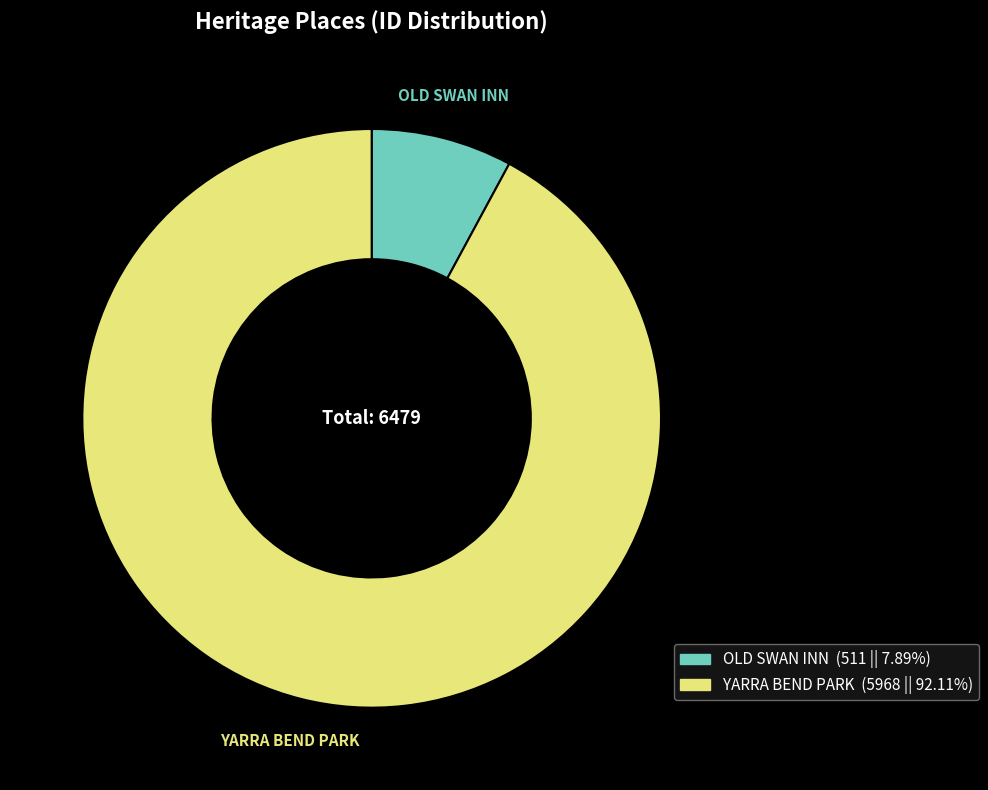

What is the largest slice in the pie chart?

YARRA BEND PARK